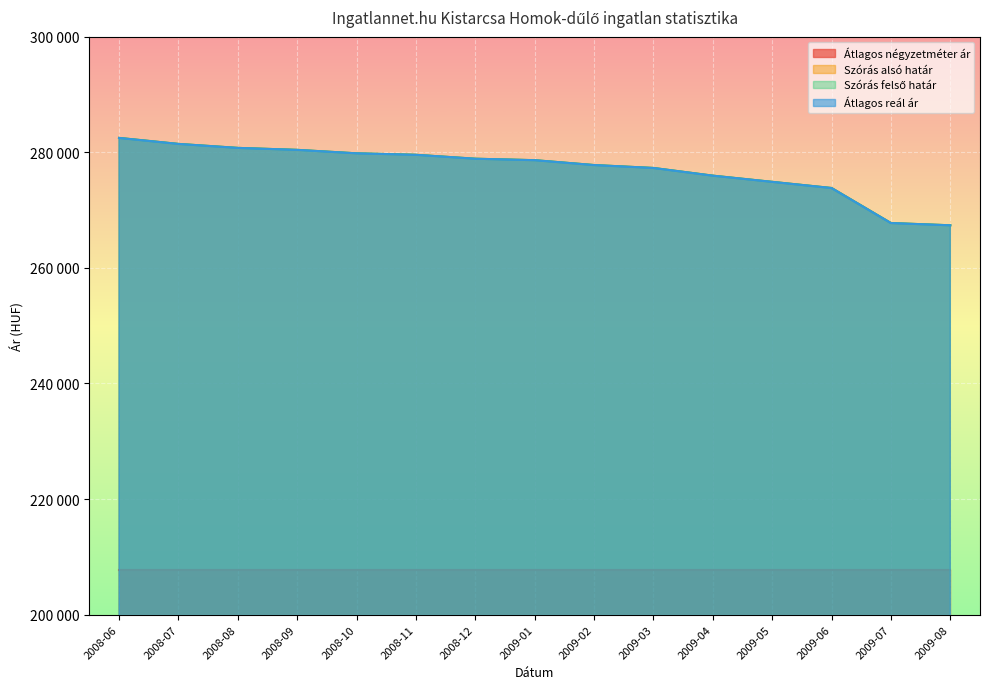

Reading left to right, list all the values displayed in this chart.

Szórás alsó határ: 2008-06=282486	2008-07=281448	2008-08=280760	2008-09=280418	2008-10=279820	2008-11=279565	2008-12=278886	2009-01=278633	2009-02=277791	2009-03=277288	2009-04=275956	2009-05=274883	2009-06=273819	2009-07=267757	2009-08=267368
Szórás felső határ: 2008-06=282486	2008-07=281448	2008-08=280760	2008-09=280418	2008-10=279820	2008-11=279565	2008-12=278886	2009-01=278633	2009-02=277791	2009-03=277288	2009-04=275956	2009-05=274883	2009-06=273819	2009-07=267757	2009-08=267368
Átlagos reál ár: 2008-06=282486	2008-07=281448	2008-08=280760	2008-09=280418	2008-10=279820	2008-11=279565	2008-12=278886	2009-01=278633	2009-02=277791	2009-03=277288	2009-04=275956	2009-05=274883	2009-06=273819	2009-07=267757	2009-08=267368